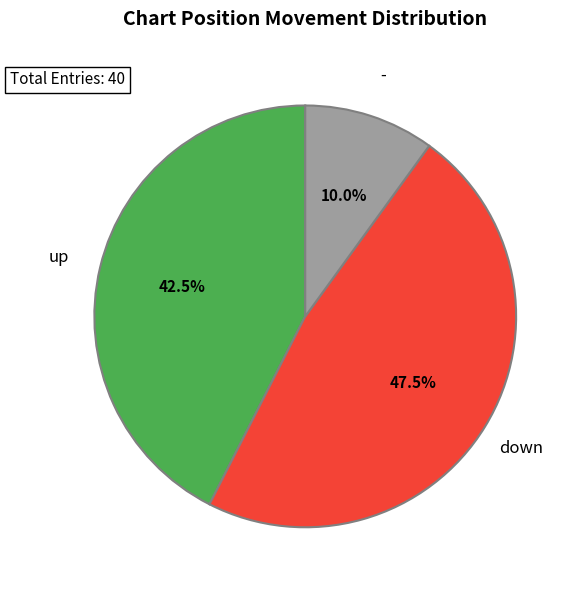

Does any single category account for the majority?

No